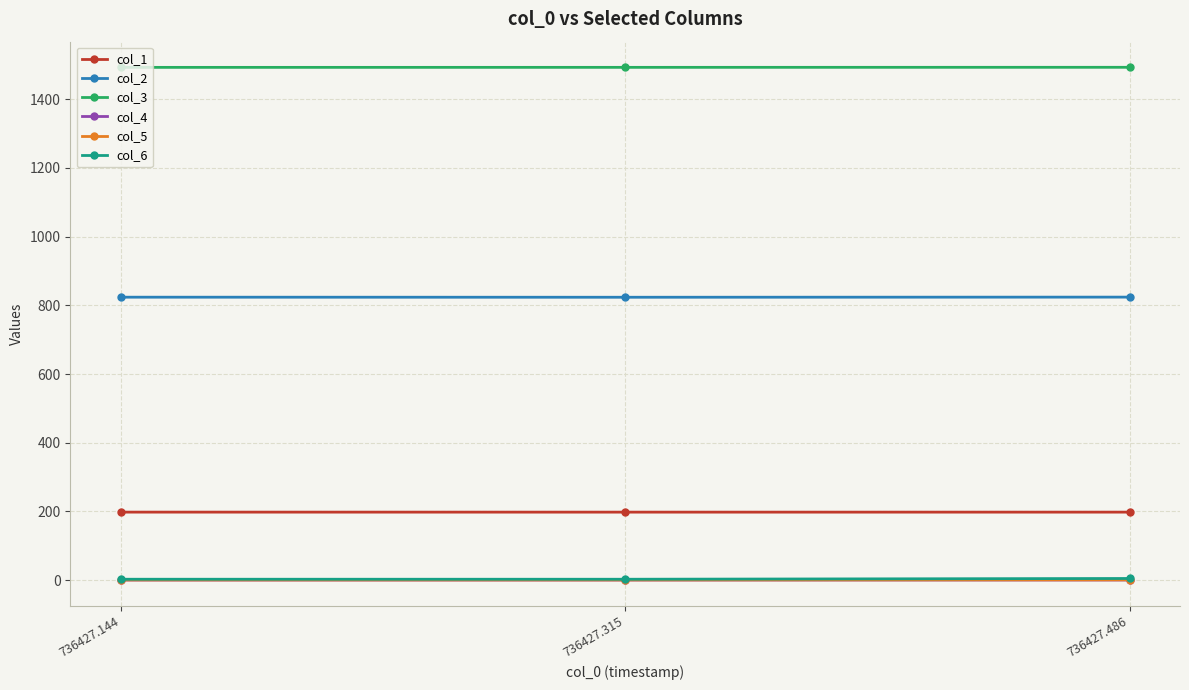

What is the value of the col_4 point at the 1st from the left?

0.4